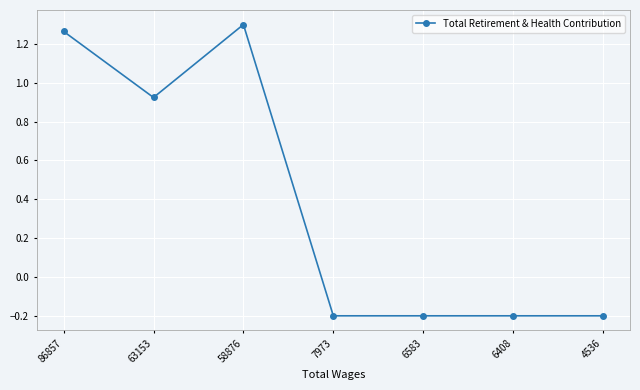

How many values are below 0?

4